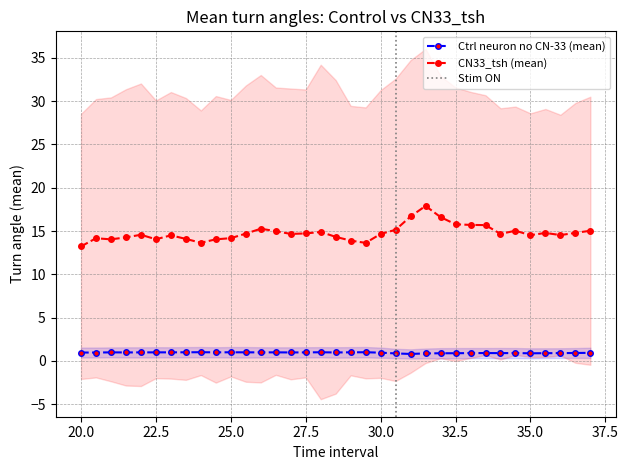

True or false: CN33_tsh (mean) has more than 0 interior local peaks.

True